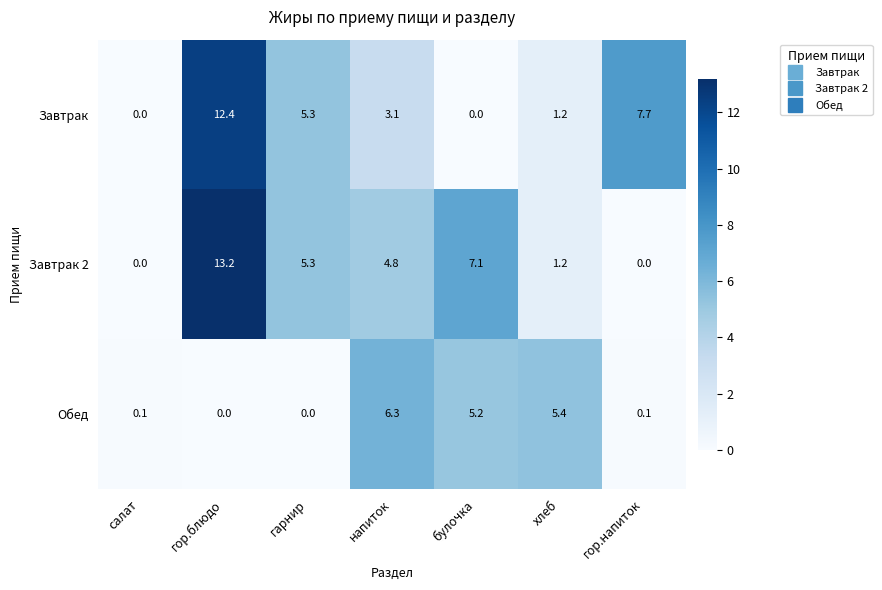

What is the difference between the Завтрак values at напиток and гарнир?

2.2